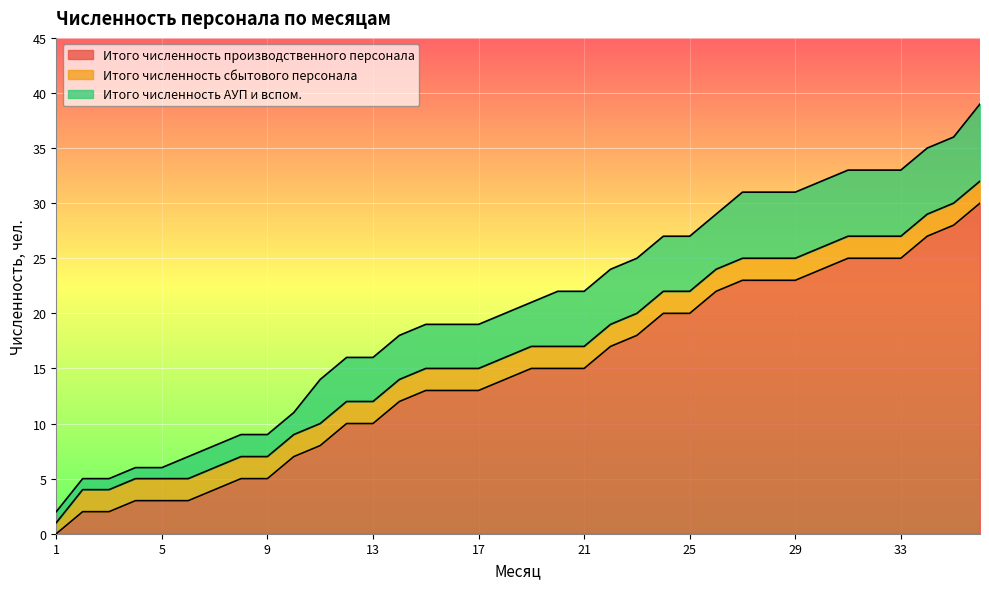

Which series ends up on top after the final intersection of Итого численность АУП и вспом. and Итого численность производственного персонала?

Итого численность производственного персонала